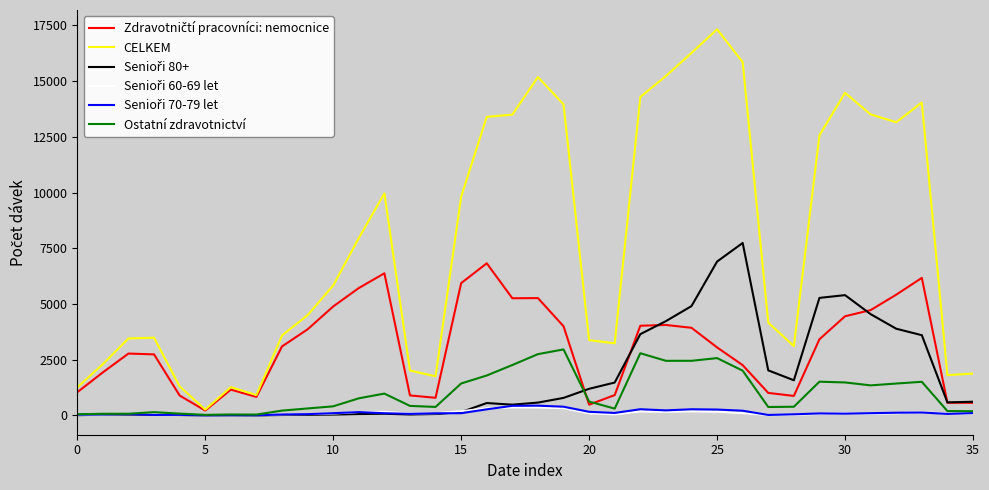

What is the maximum value shown in the chart?

17322